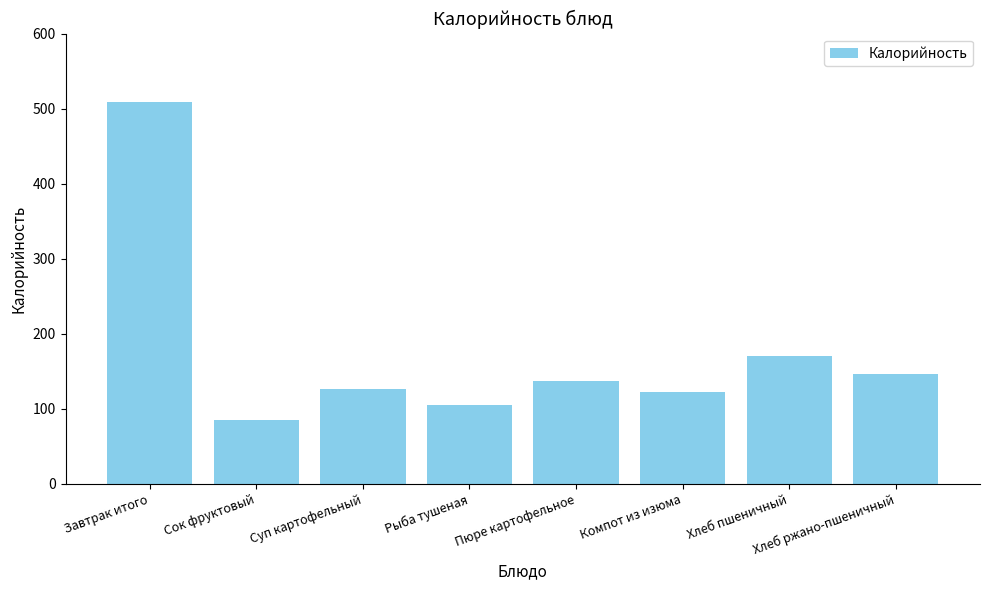

Reading left to right, transcribe all the data shown in this chart.

Завтрак итого=509	Сок фруктовый=85	Суп картофельный=127	Рыба тушеная=105	Пюре картофельное=137	Компот из изюма=122	Хлеб пшеничный=170	Хлеб ржано-пшеничный=146